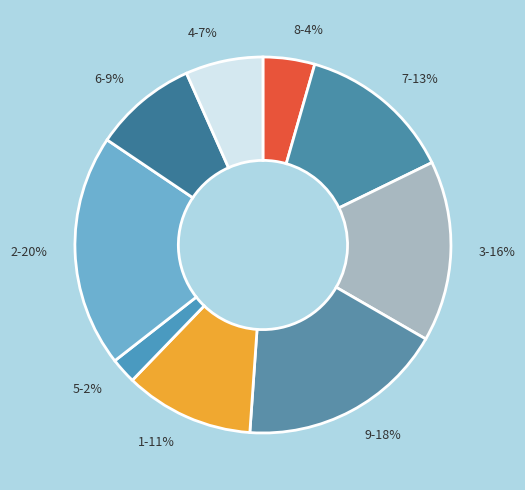

The 3 slice represents 21% of the pie. True or false?

False